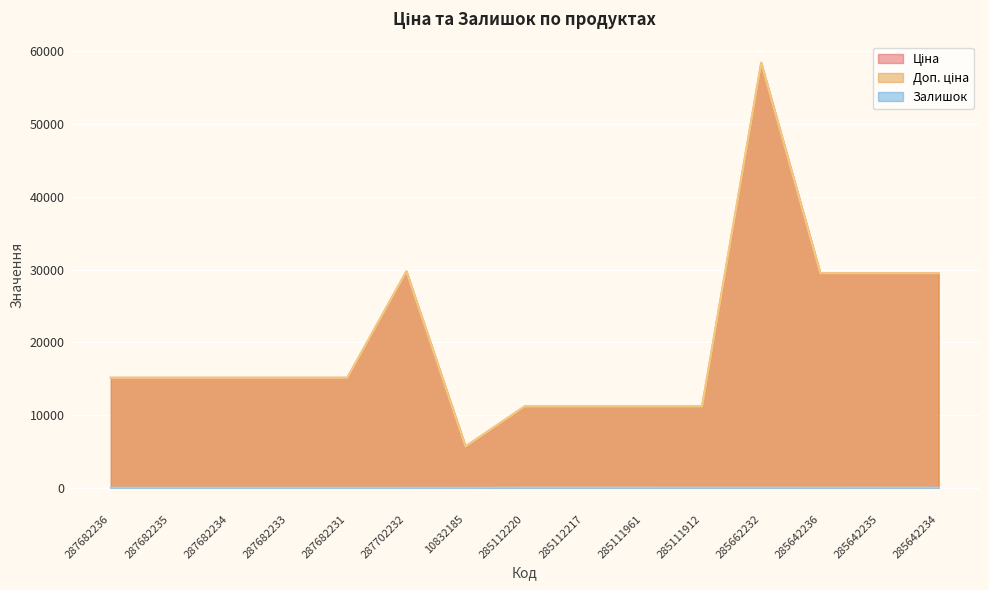

What is the maximum value shown in the chart?

58426.5